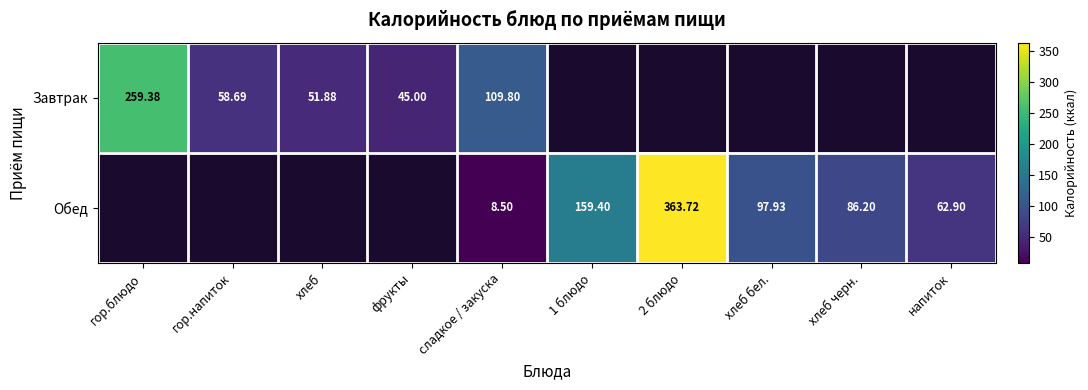

Count the number of data series in this chart.

2